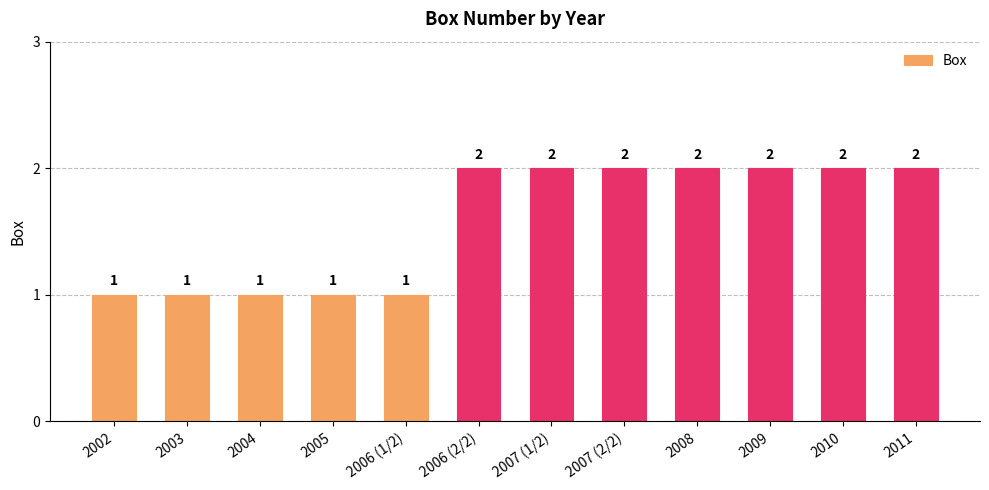

How many values are between 1 and 2?

12